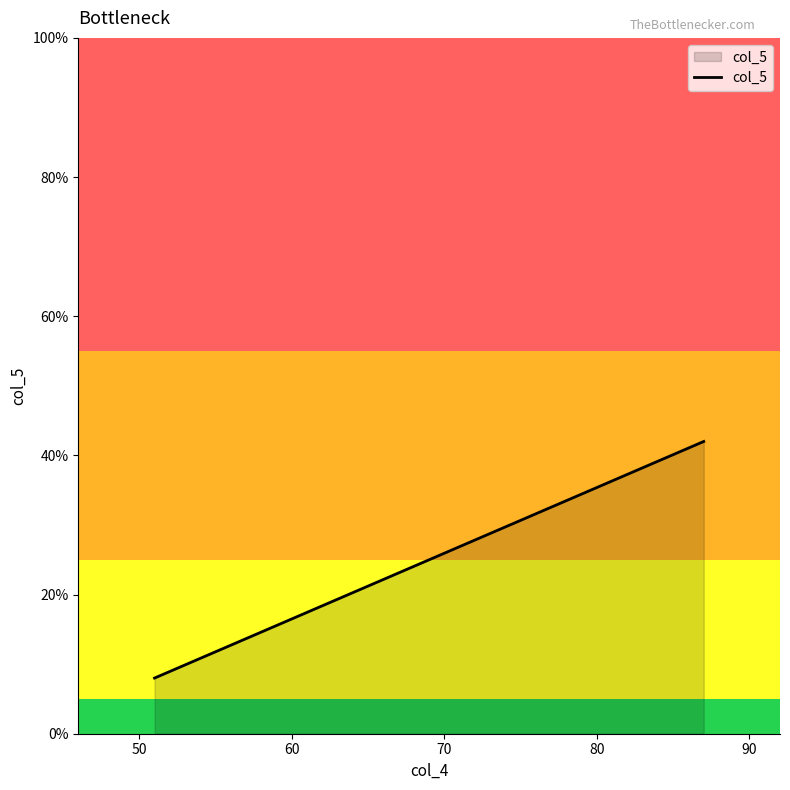

What is the smallest value displayed?

8